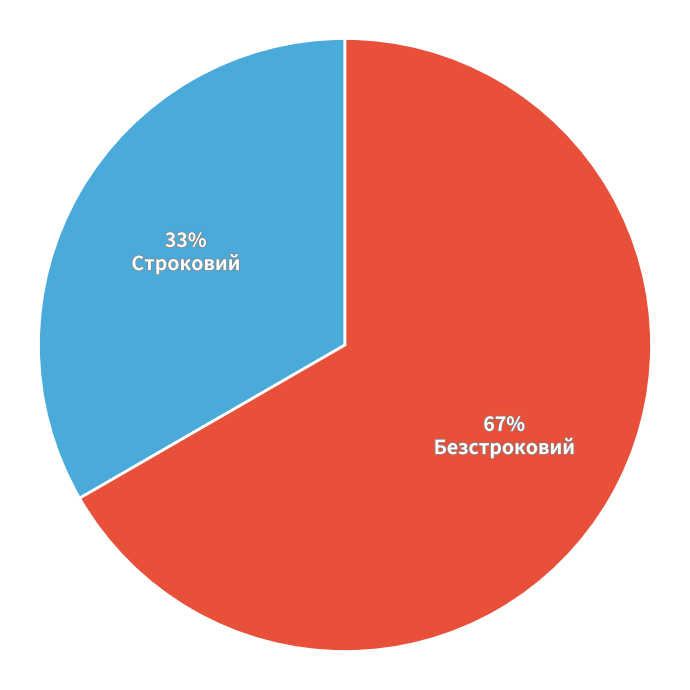

Which slice represents more than half of the pie?

Безстроковий